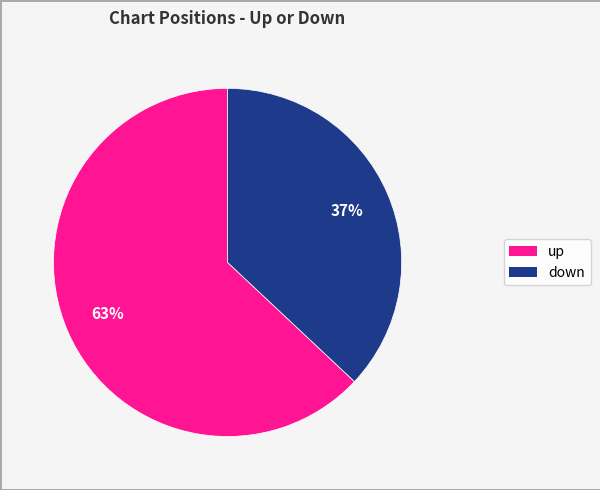

How many segments does this pie chart have?

2